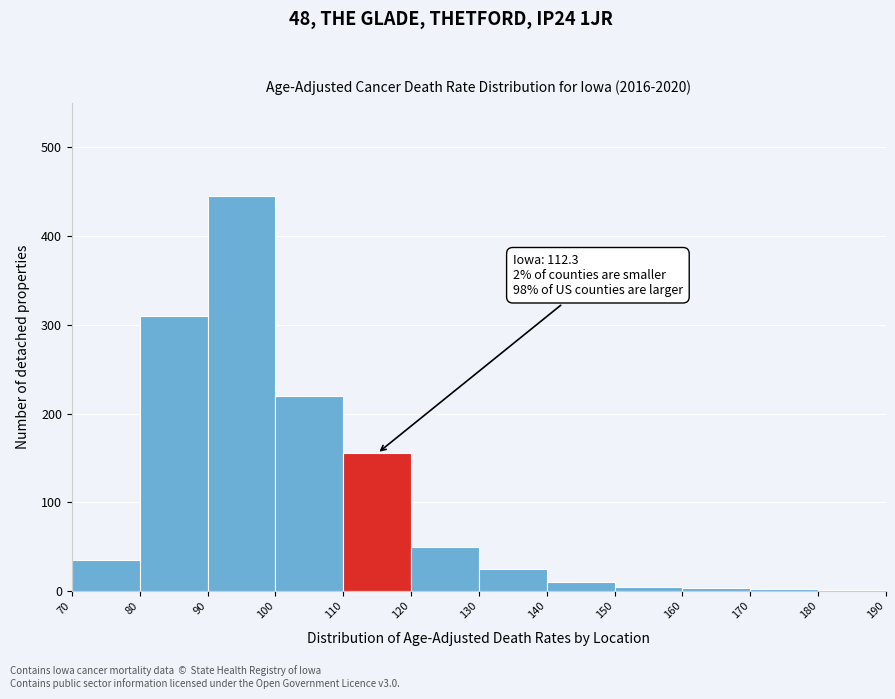

Which range on the x-axis has the tallest bar?

90 to 100